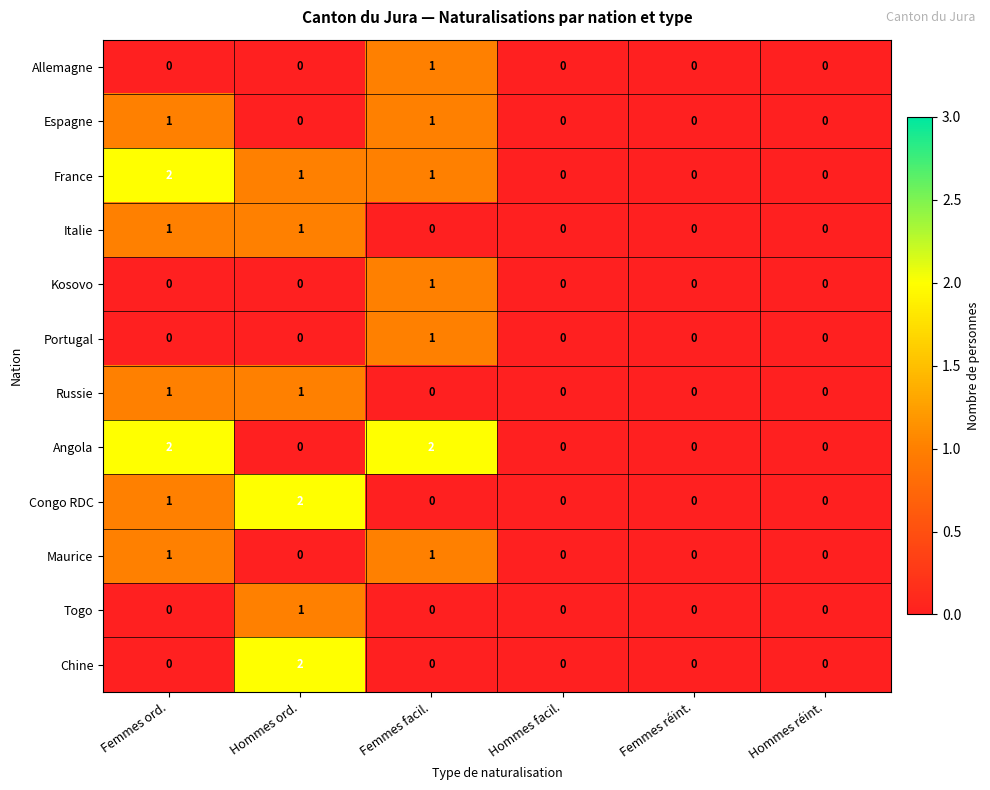

The Portugal series shows -1 at Hommes ord.. True or false?

False